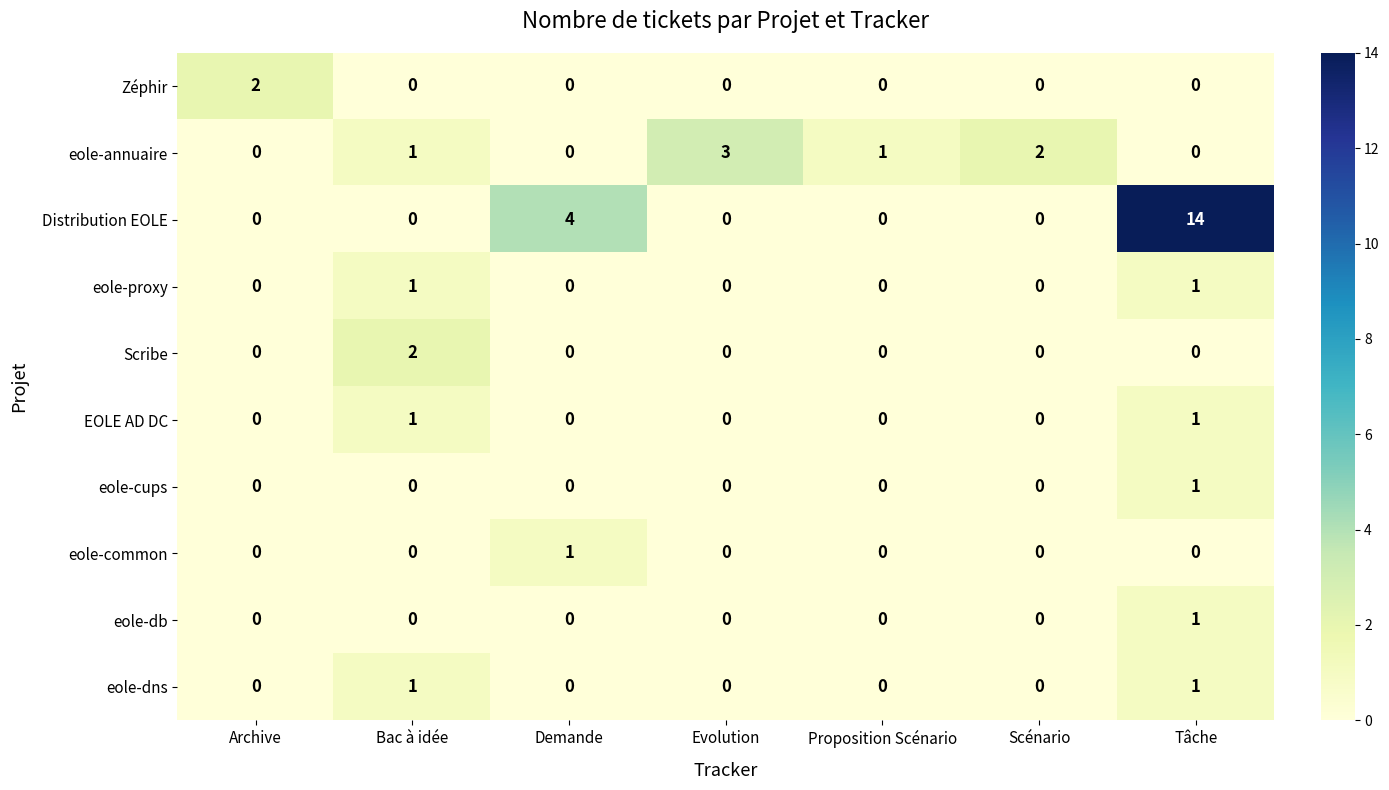

Which series has the largest range (max minus min)?

Distribution EOLE